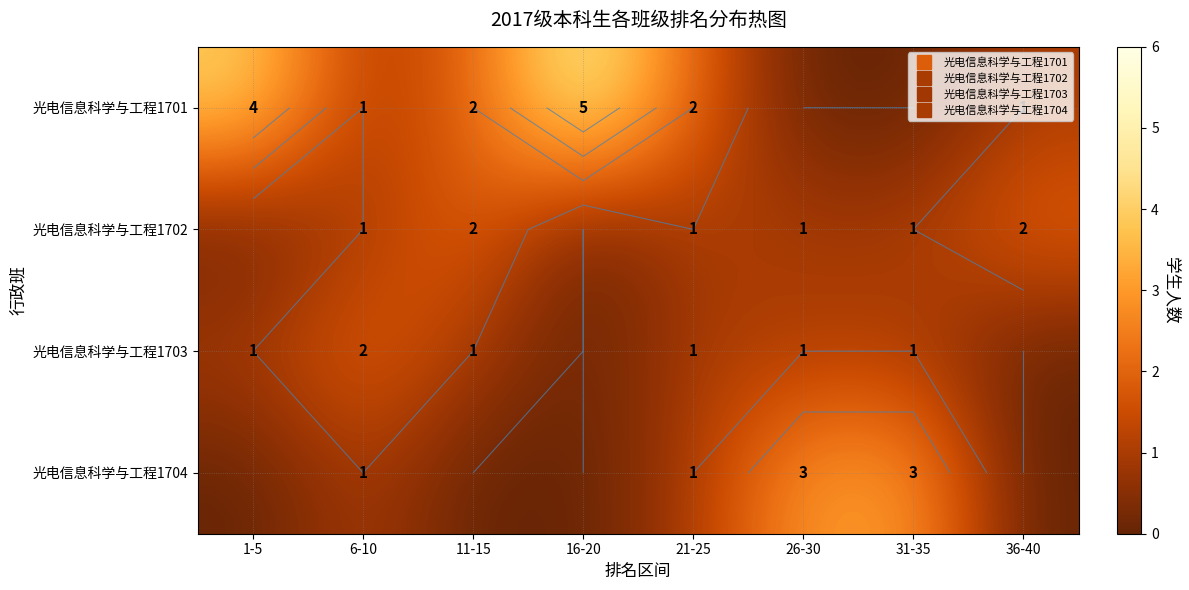

Which category has the lowest value in the 光电信息科学与工程1701 series?

26-30